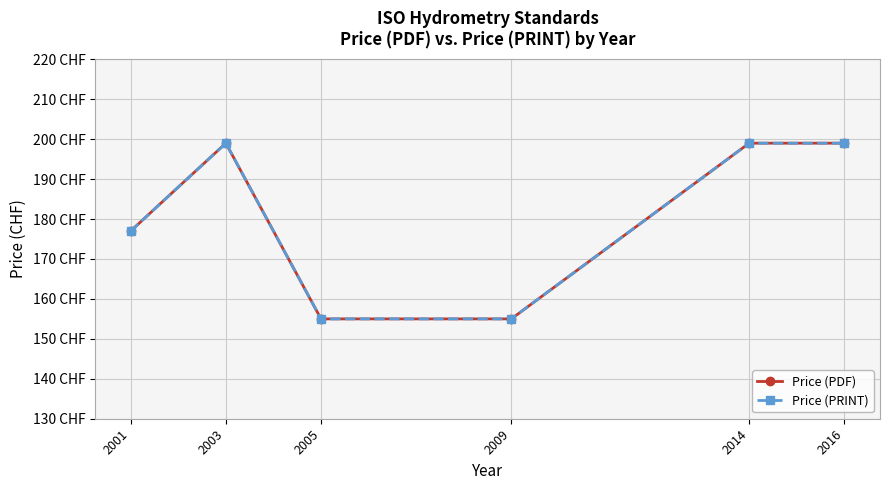

What is the approximate value of Price (PRINT) at 2014, to the nearest 10?

200